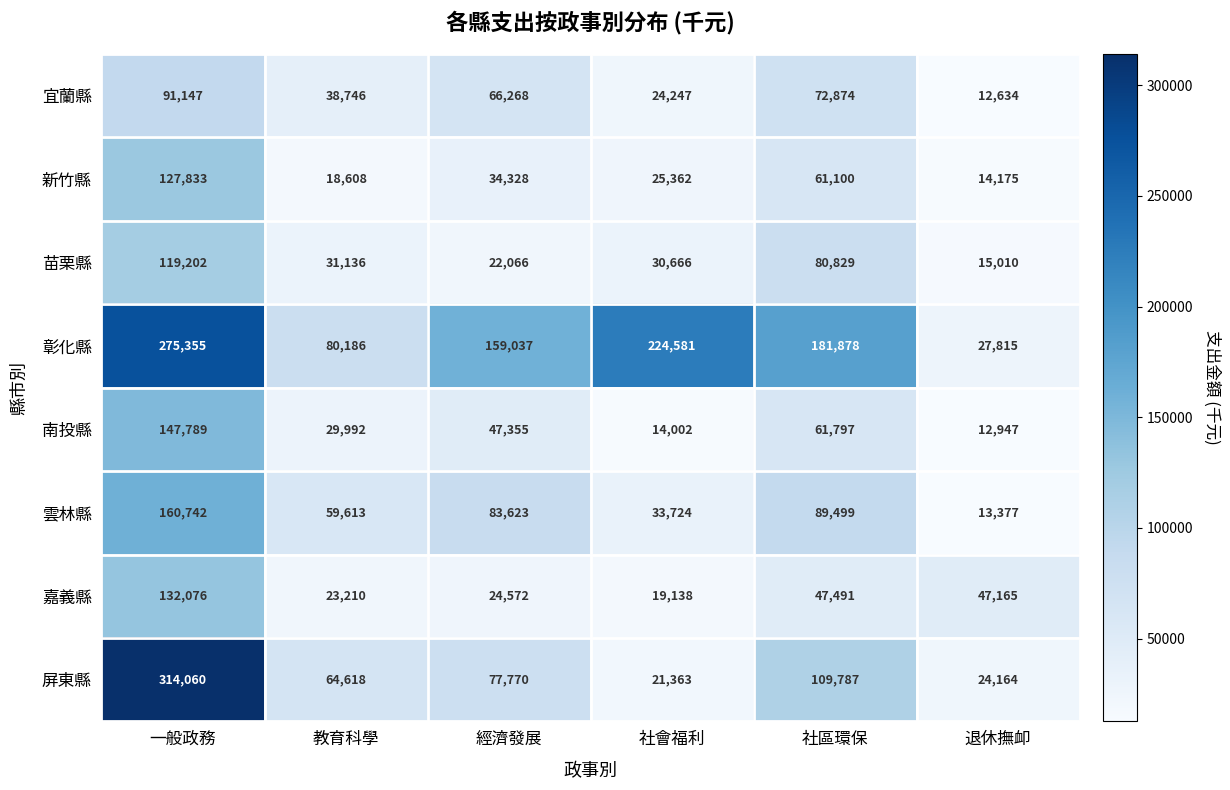

At how many categories does at least one series exceed 57251?

5